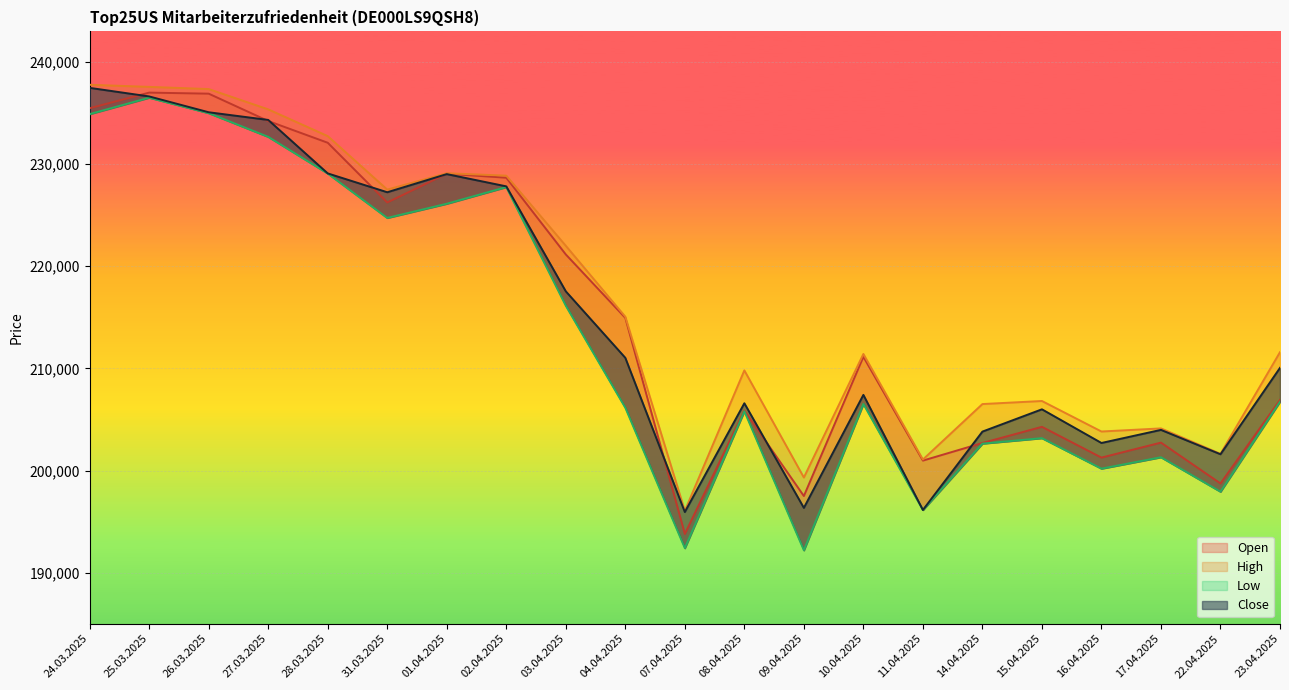

Which series has the widest spread of values?

Low